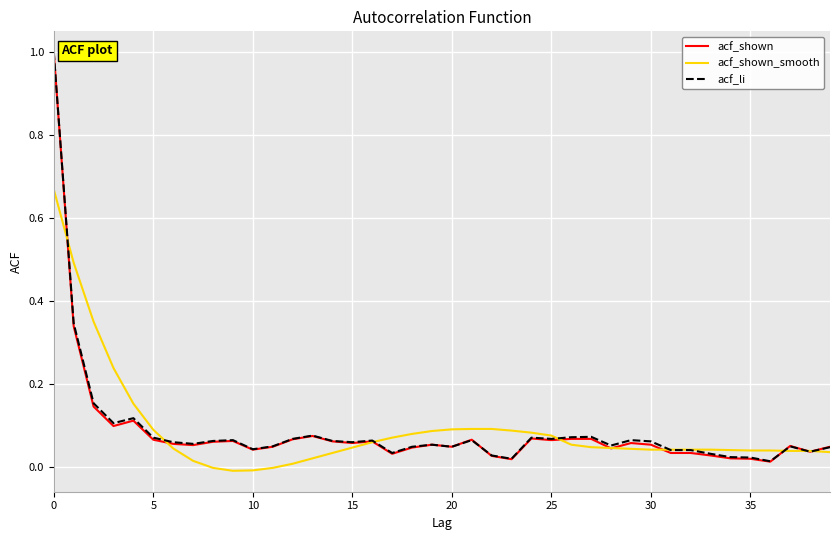

Which series ends up on top after the final intersection of acf_li and acf_shown_smooth?

acf_li